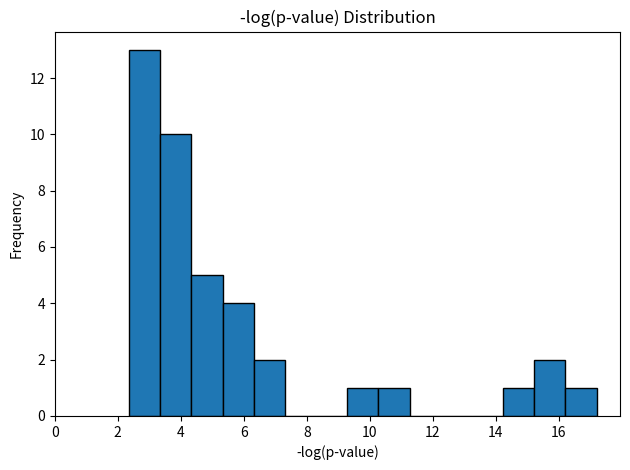

Reading left to right, list every bar in this chart as the range it spans on the x-axis followed by its height. Neither the bar edges nor the heights are printed on the chart, so give them approximately, as read against the axes.

2.4 to 3.4: 13
3.4 to 4.4: 10
4.4 to 5.4: 5
5.4 to 6.4: 4
6.4 to 7.4: 2
7.4 to 8.2: 0
8.2 to 9.2: 0
9.2 to 10.2: 1
10.2 to 11.2: 1
11.2 to 12.2: 0
12.2 to 13.2: 0
13.2 to 14.2: 0
14.2 to 15.2: 1
15.2 to 16.2: 2
16.2 to 17.2: 1